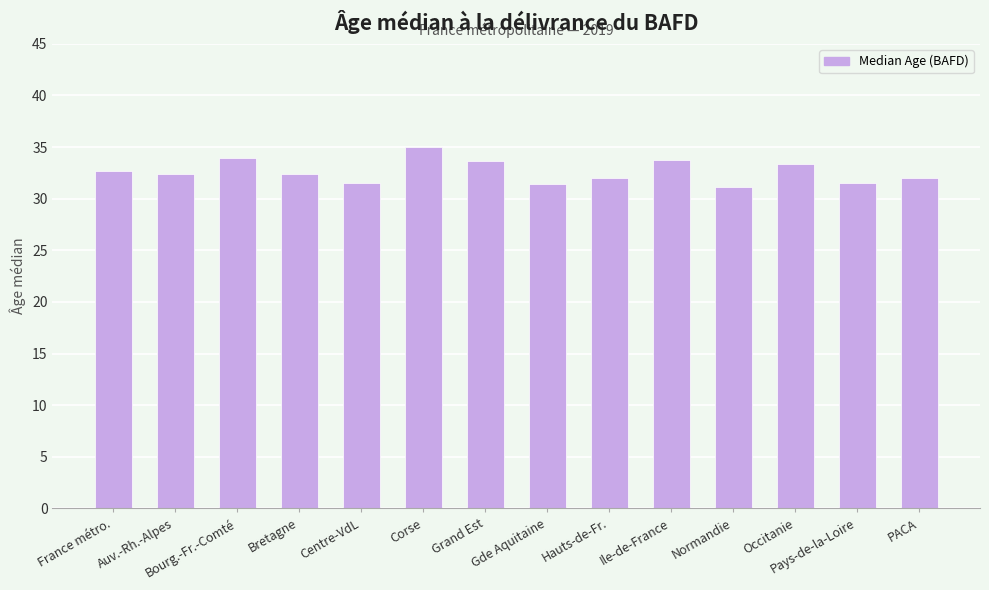

What is the difference between the values at Pays-de-la-Loire and Grand Est?

2.1